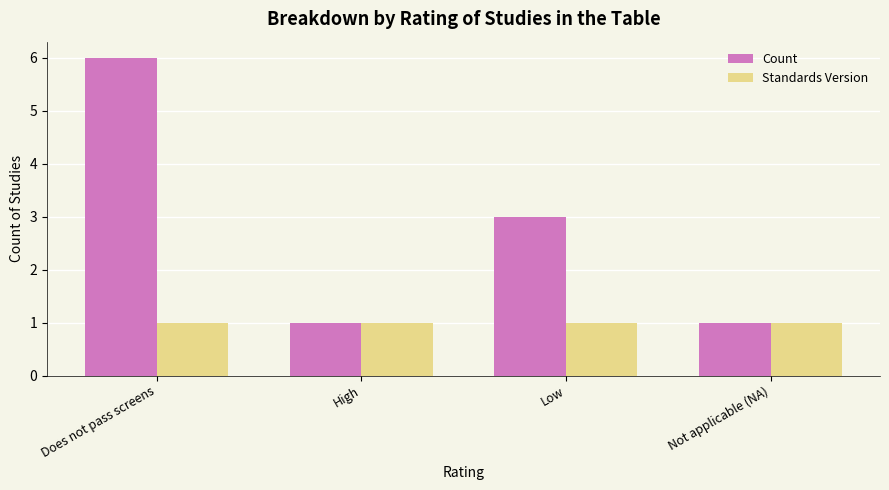

What position from the left is Low?

3